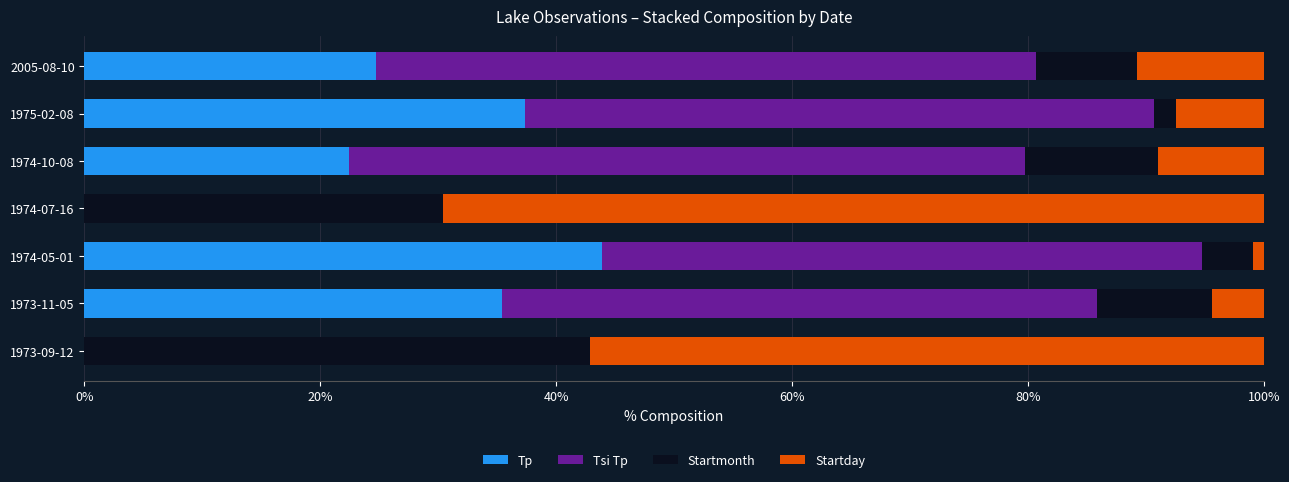

What is the sum of all Tp values?

163.8